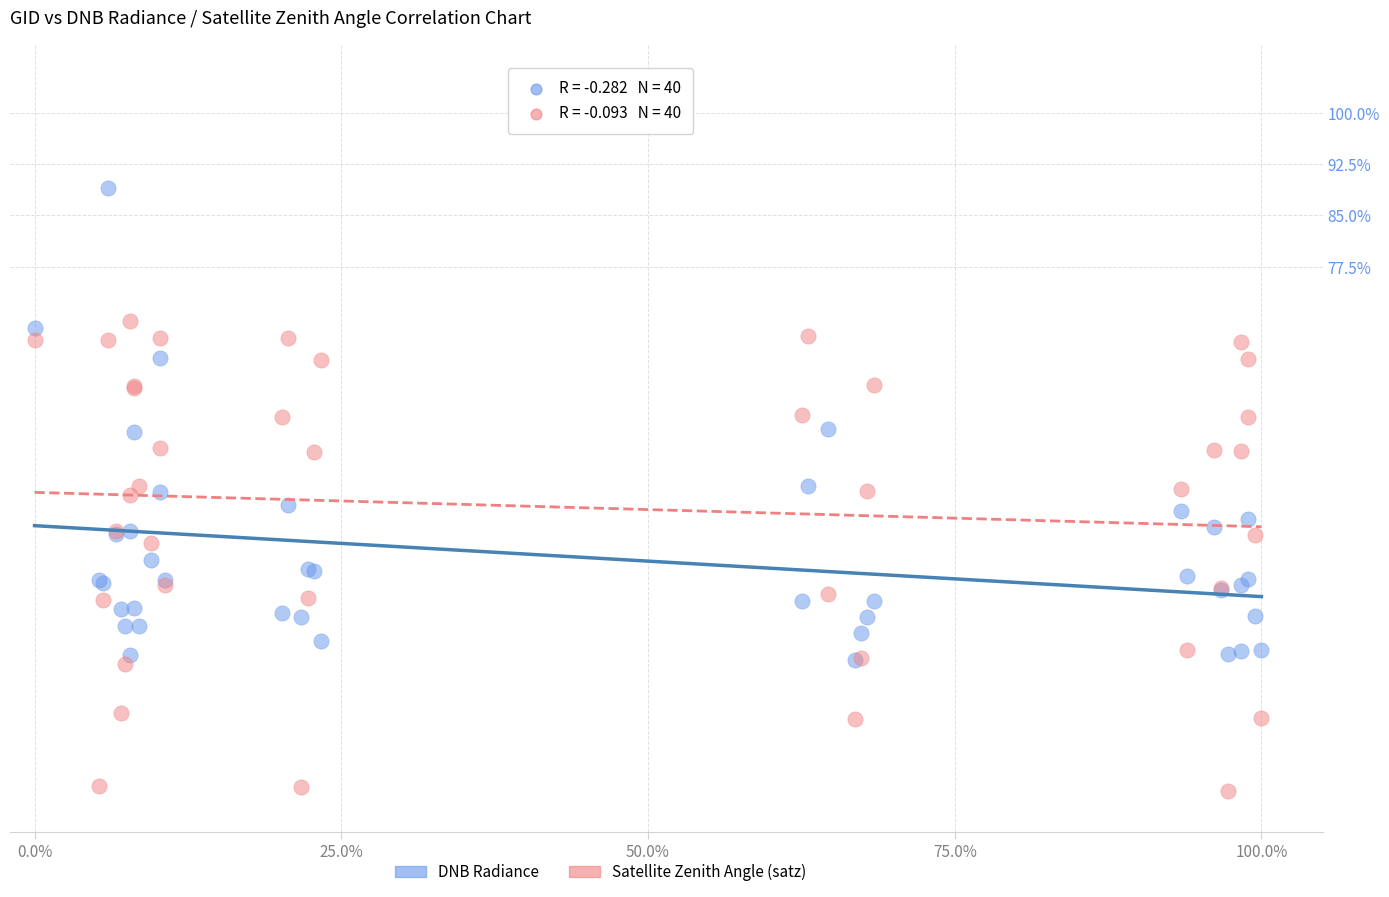

What are all the series names shown in the legend?

DNB Radiance, Satellite Zenith Angle (satz)